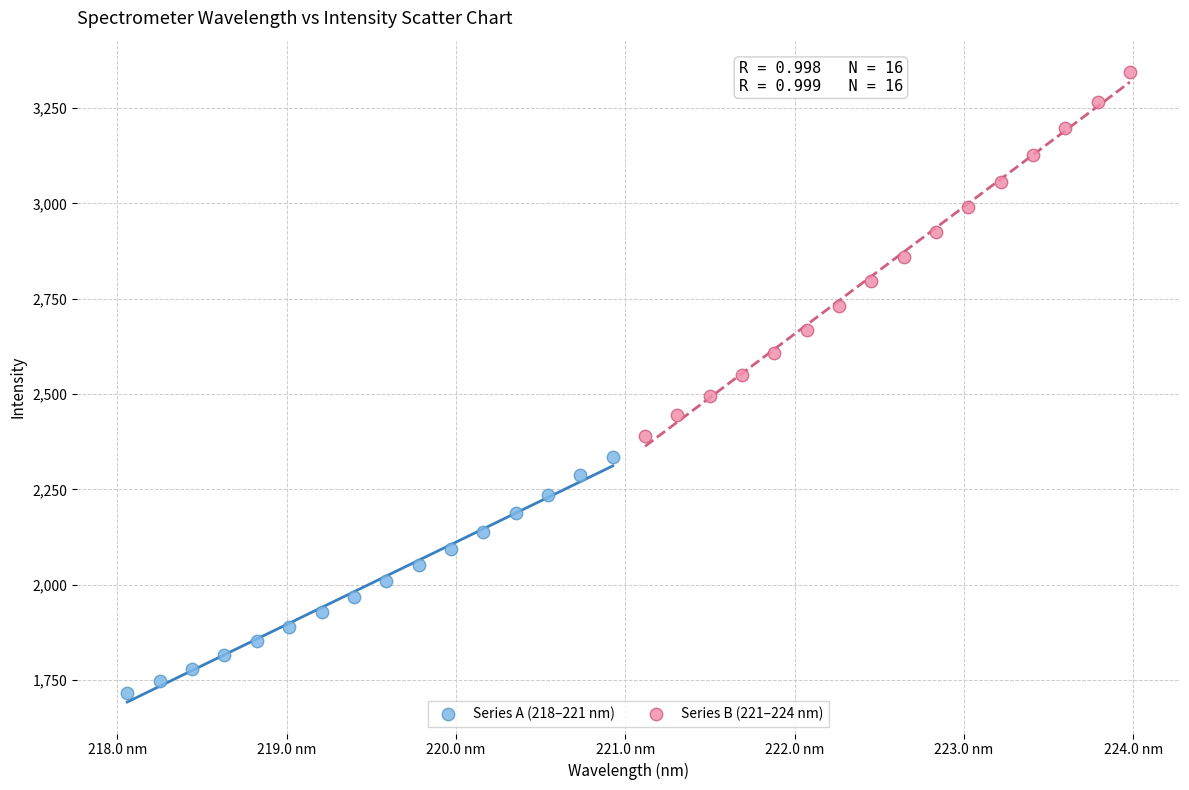

Which series contains the lowest Y value?

Series A (218–221 nm)